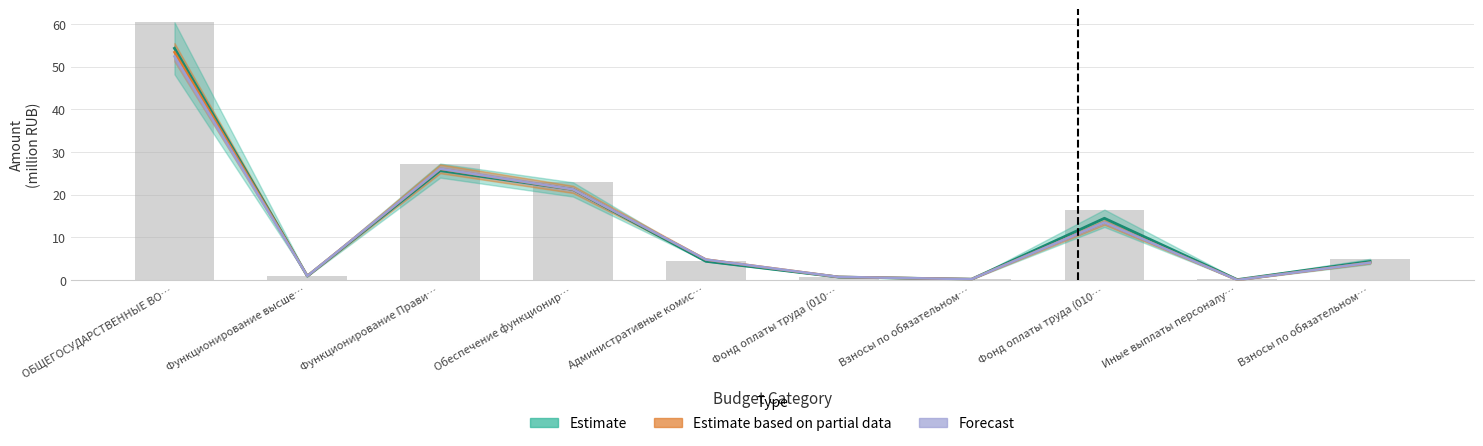

Reading left to right, transcribe all the data shown in this chart.

current_year: 60.4	1.0	27.3	22.9	4.4	0.8	0.2	16.5	0.2	5.0
current_year_dup: 54.3	0.9	25.7	21.2	4.4	0.7	0.2	14.5	0.1	4.4
plan_2018: 53.4	1.0	26.1	21.3	4.8	0.7	0.2	13.5	0.0	4.1
plan_2018_dup: 52.4	1.0	26.1	21.3	4.8	0.7	0.2	13.5	0.0	4.1